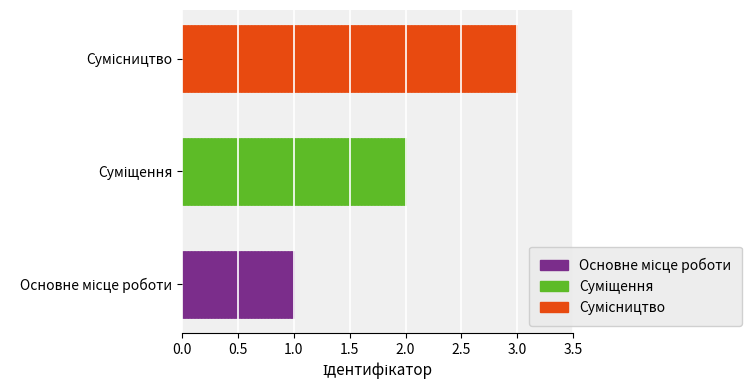

What is the greatest value displayed?

3